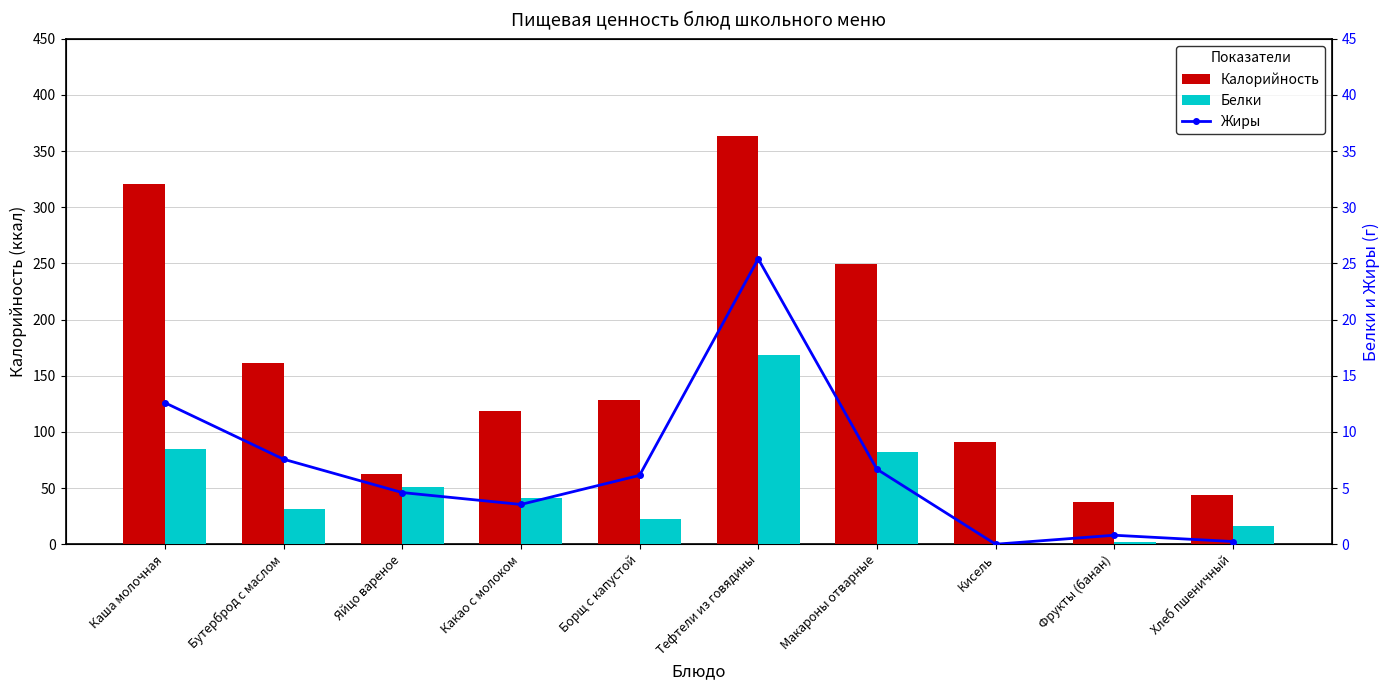

How many distinct data groups are displayed?

3